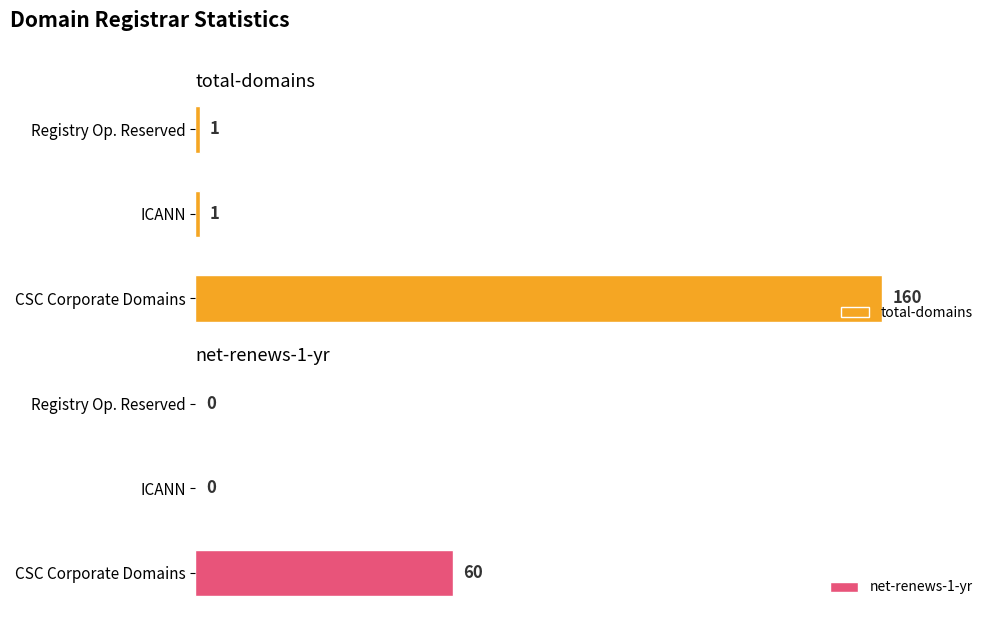

At which label does total-domains reach its peak?

CSC Corporate Domains